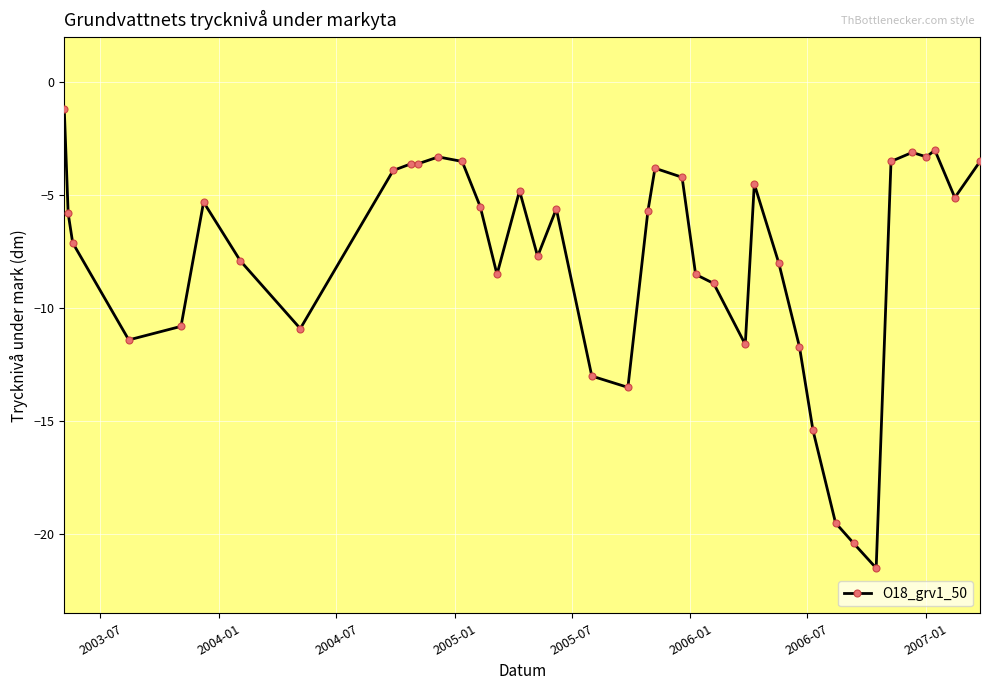

True or false: the data has more than 2 interior local peaks.

True